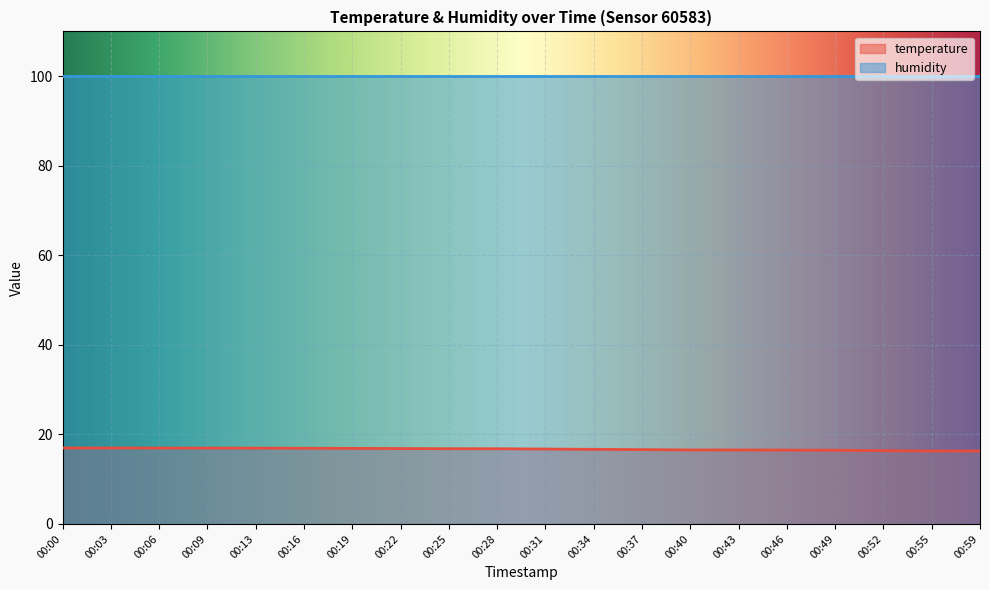

Which series has the largest total across all categories?

humidity